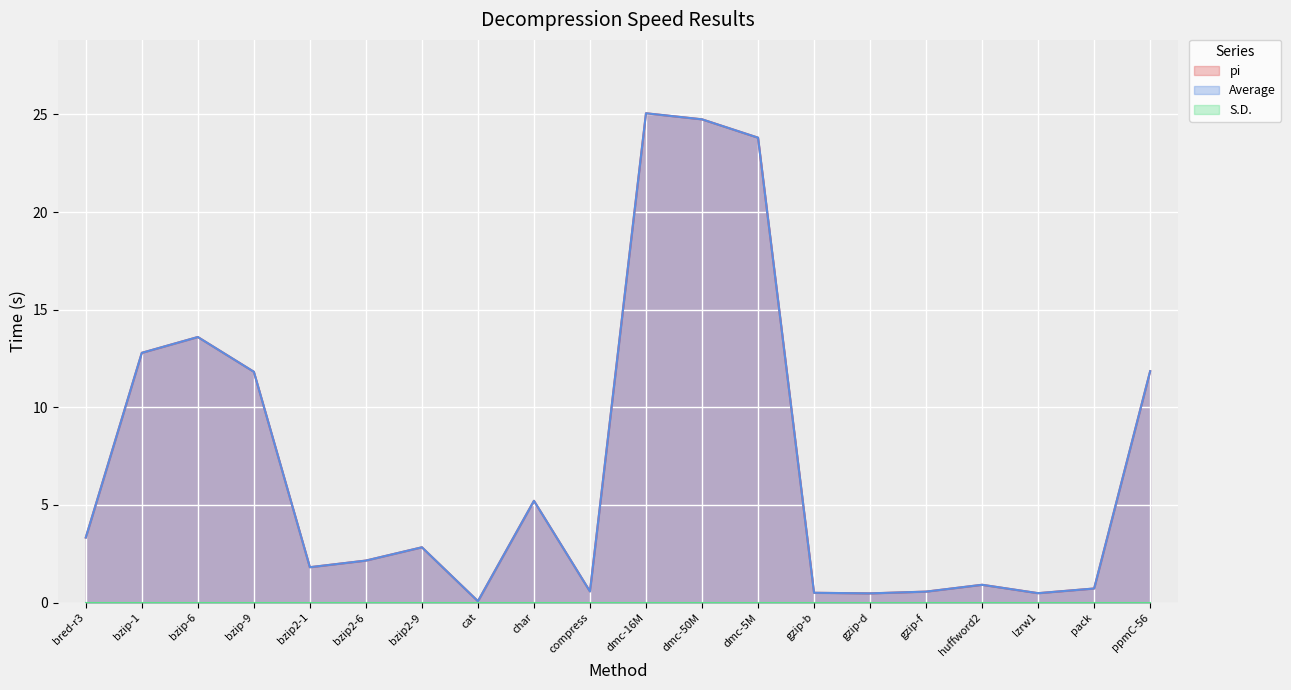

Between char and dmc-5M, which series saw the biggest shift?

pi